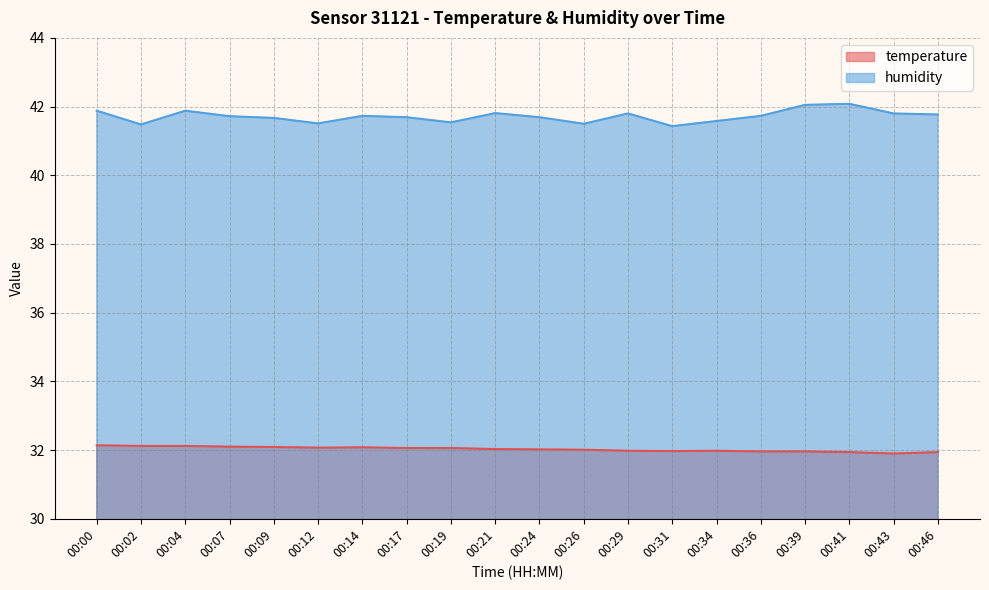

What is the highest value of the temperature series?

32.1